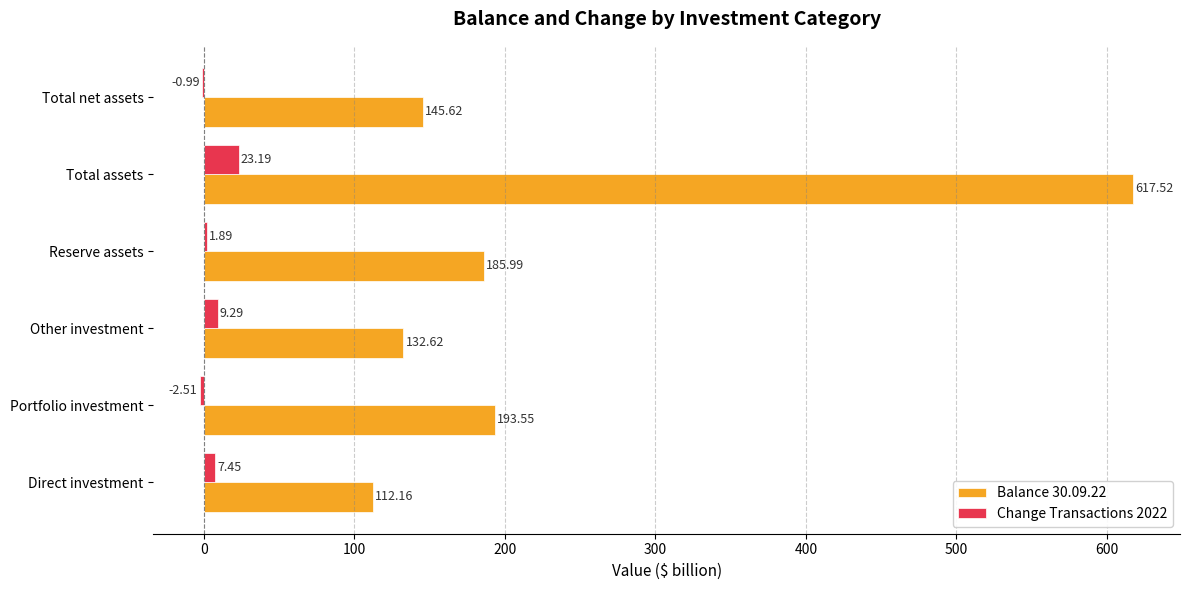

What is the sum of all Change Transactions 2022 values?

38.3